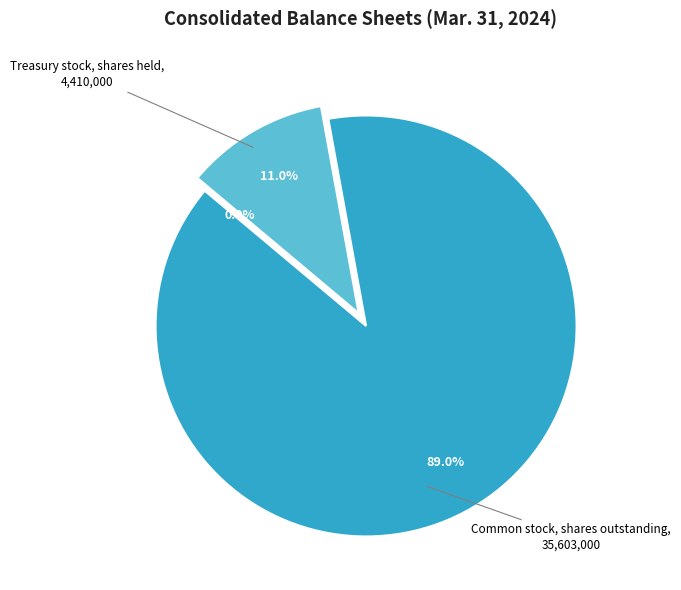

Does any single category account for the majority?

Yes